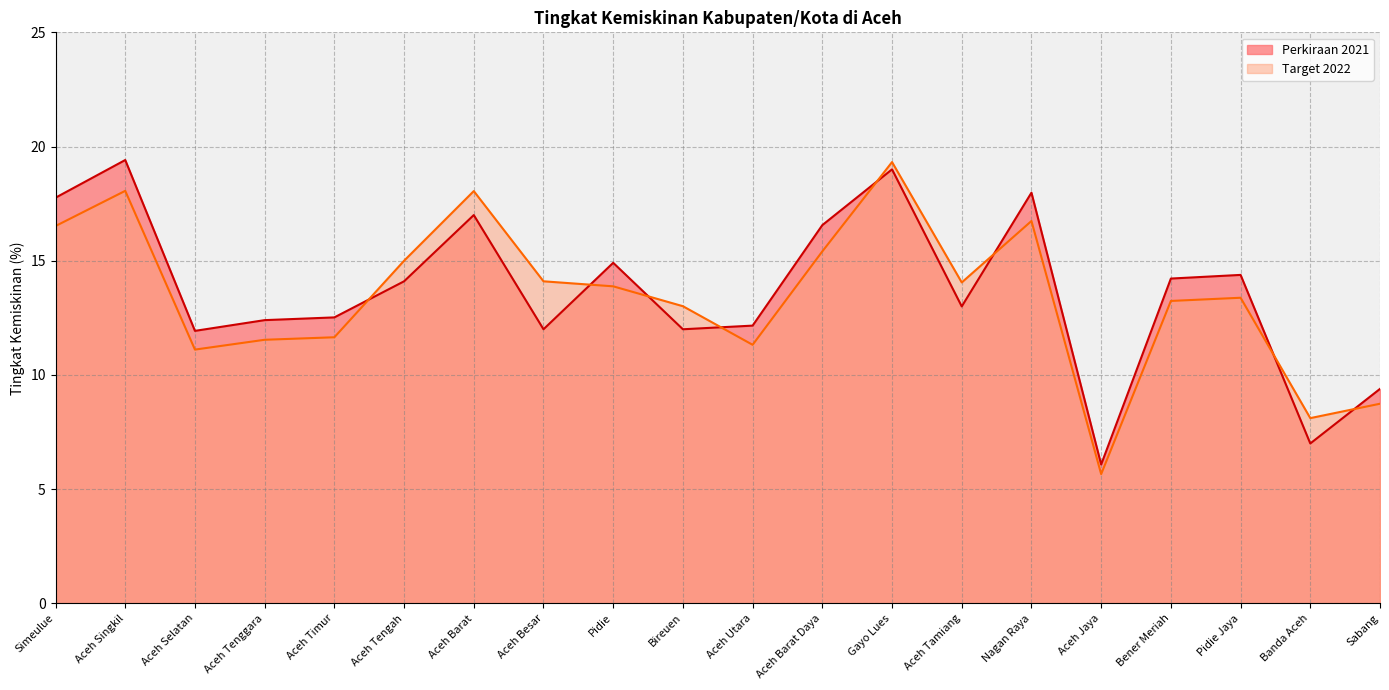

What is the label of the 9th point from the left?

Pidie